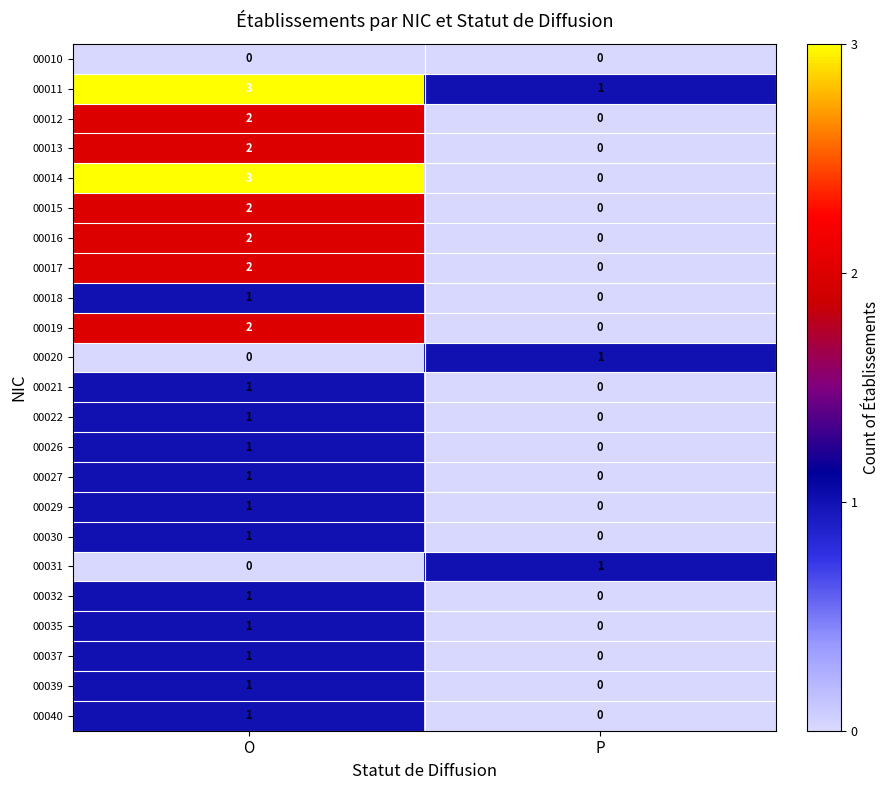

True or false: 00040 has a value of 1 at O.

True